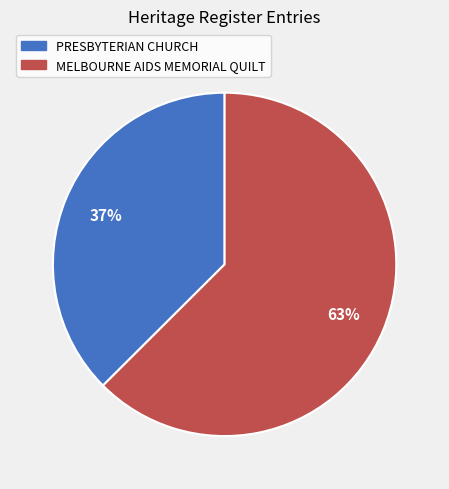

Which has a higher value, PRESBYTERIAN CHURCH or MELBOURNE AIDS MEMORIAL QUILT?

MELBOURNE AIDS MEMORIAL QUILT